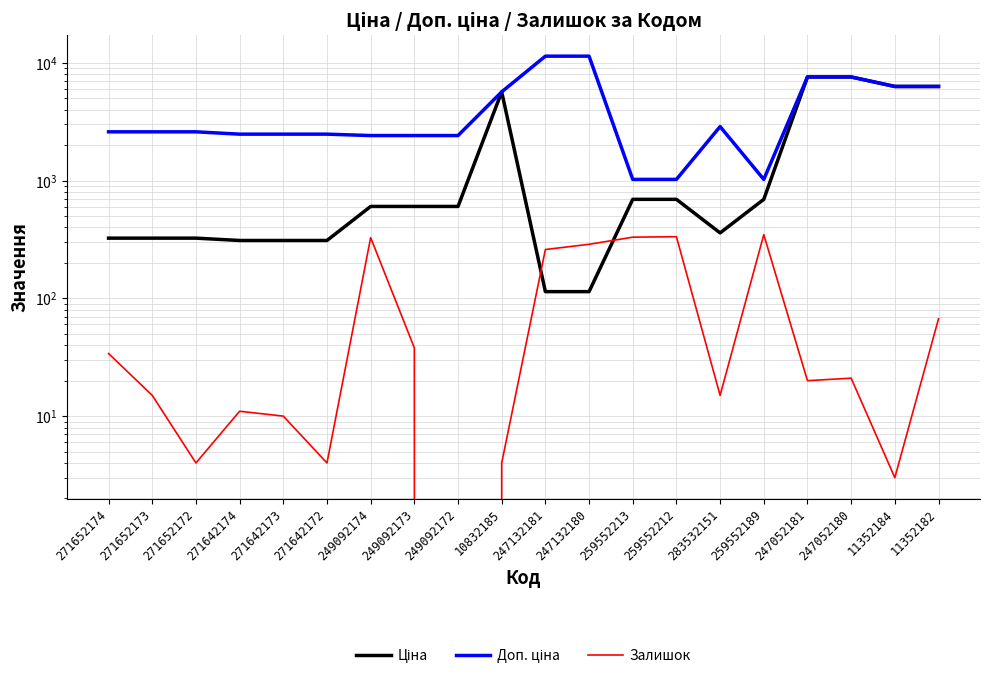

What are all the series names shown in the legend?

Ціна, Доп. ціна, Залишок